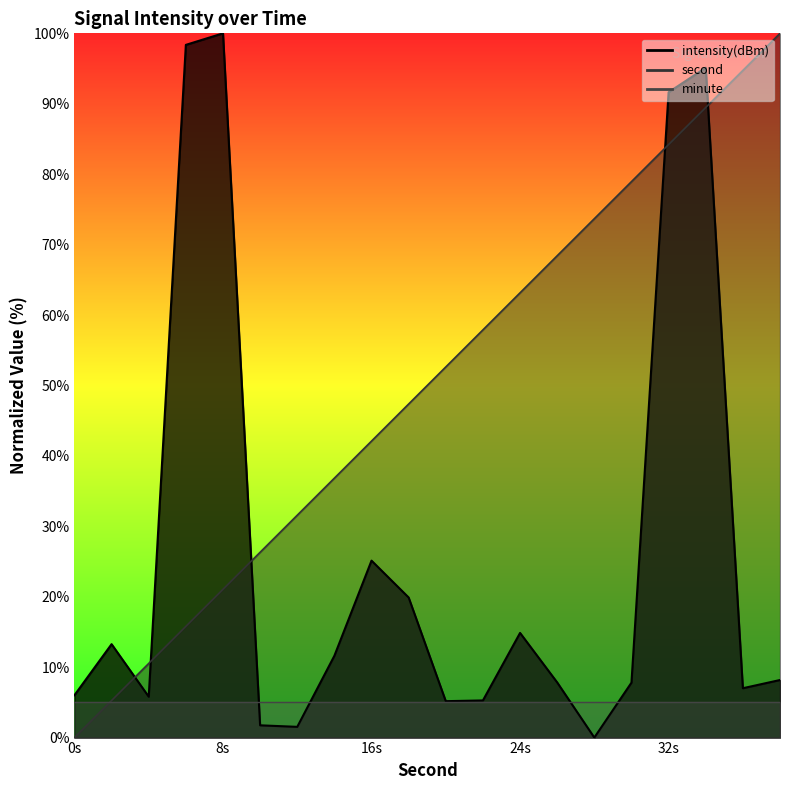

What is the greatest value displayed?

100.0